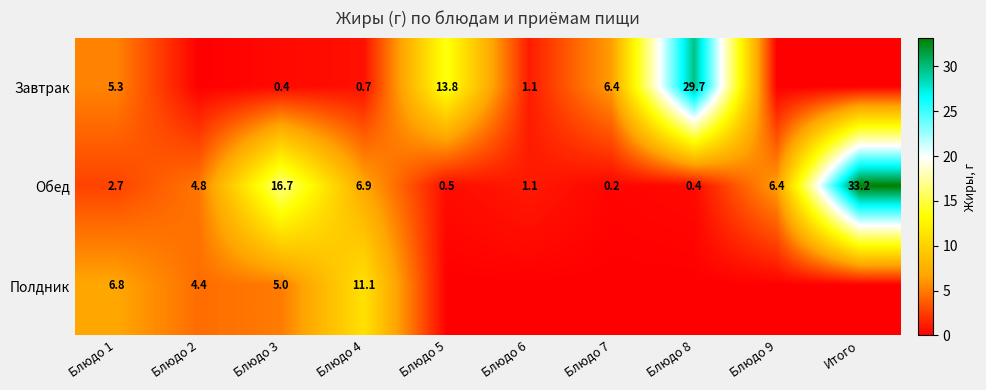

Is it true that Обед equals 6.9 at Блюдо 4?

True